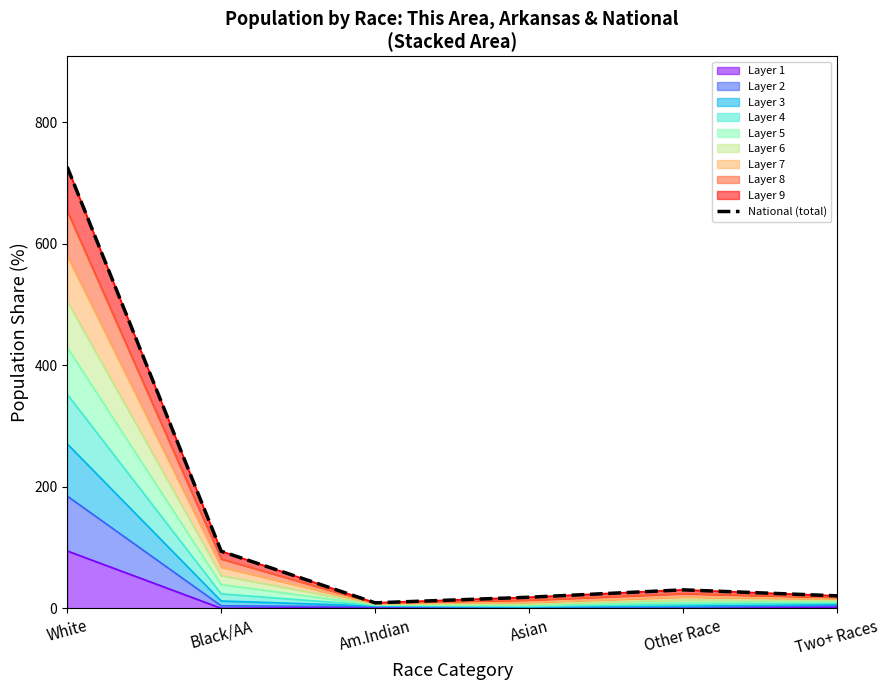

The value at Black/AA is 94.2. True or false?

True